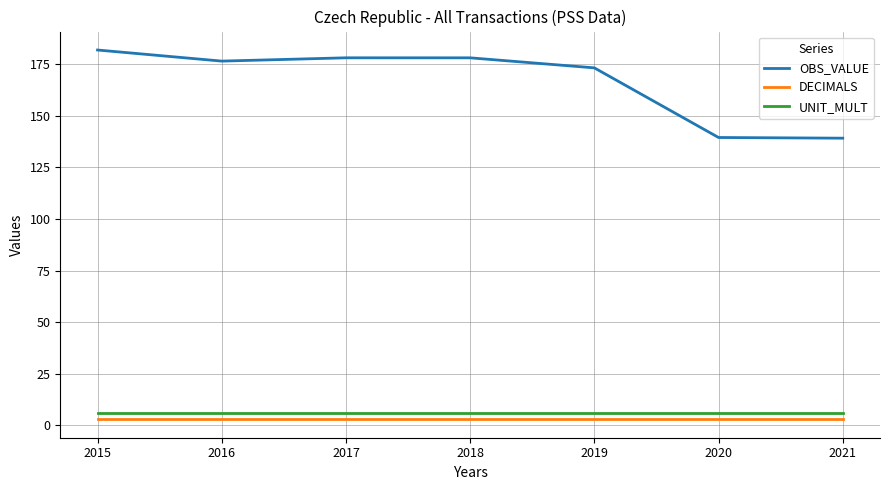

What is the average value of the OBS_VALUE series?

166.5